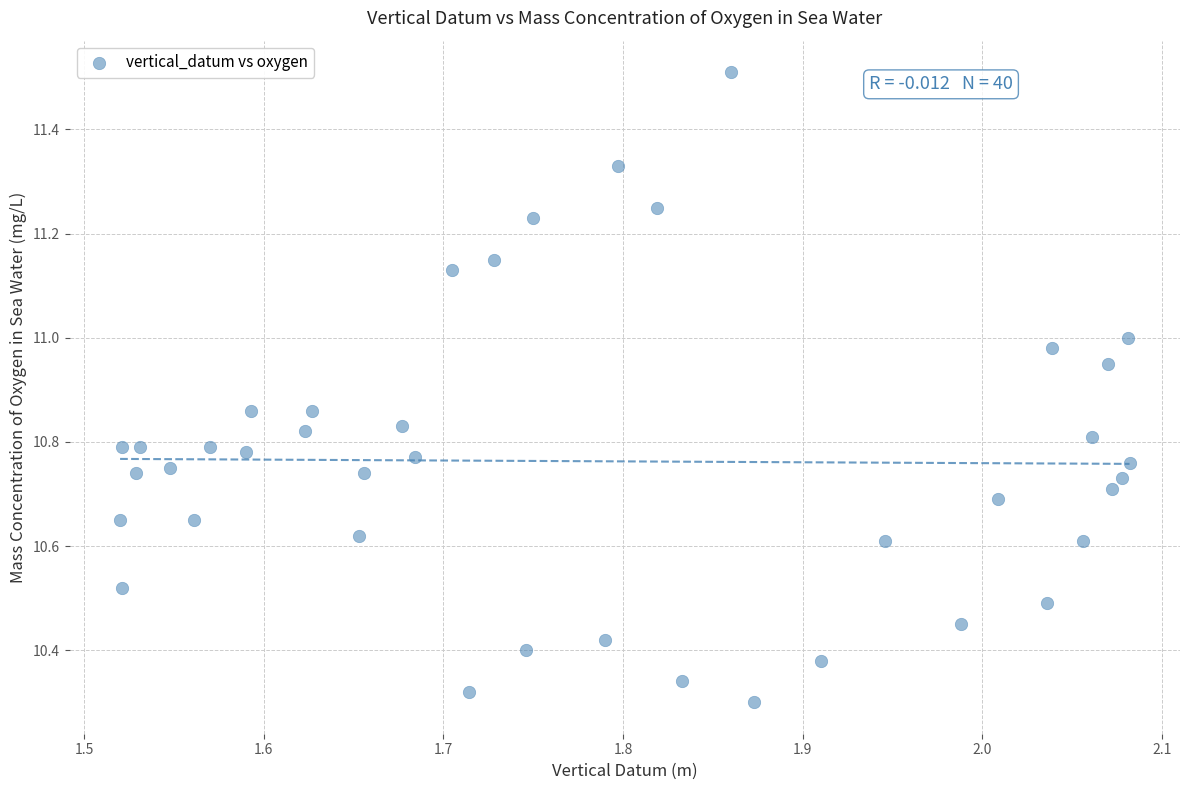

What is the range of X values (max minus min)?

0.6